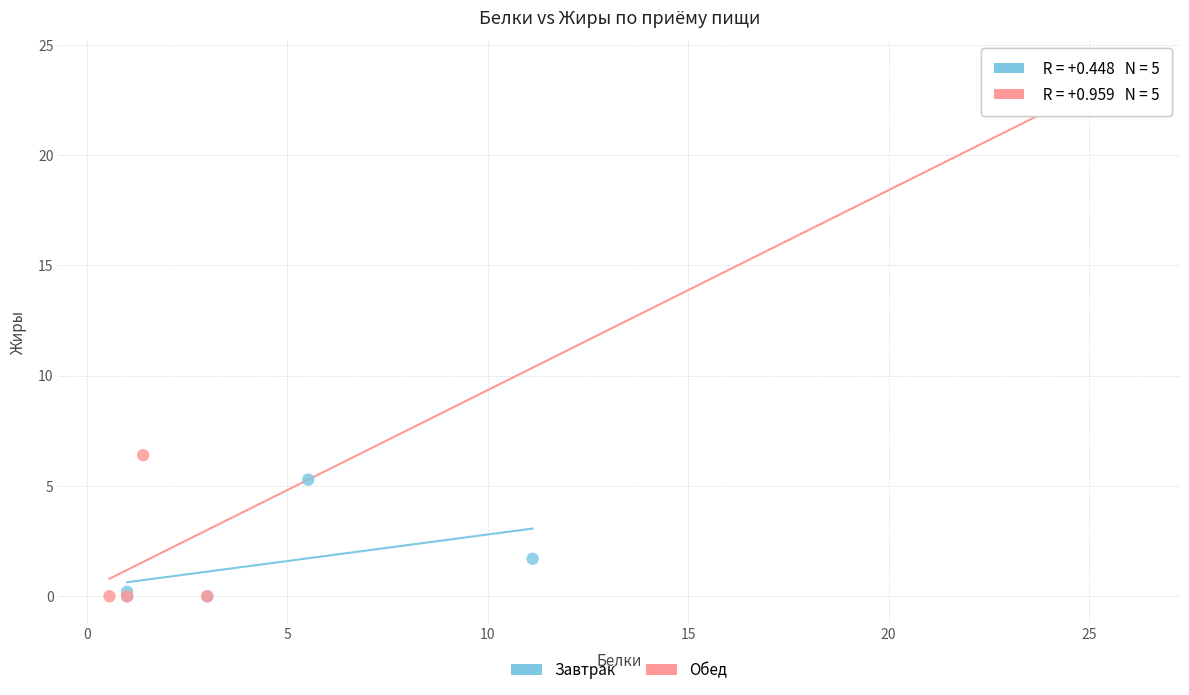

Which series has the largest Y range (max minus min)?

Обед